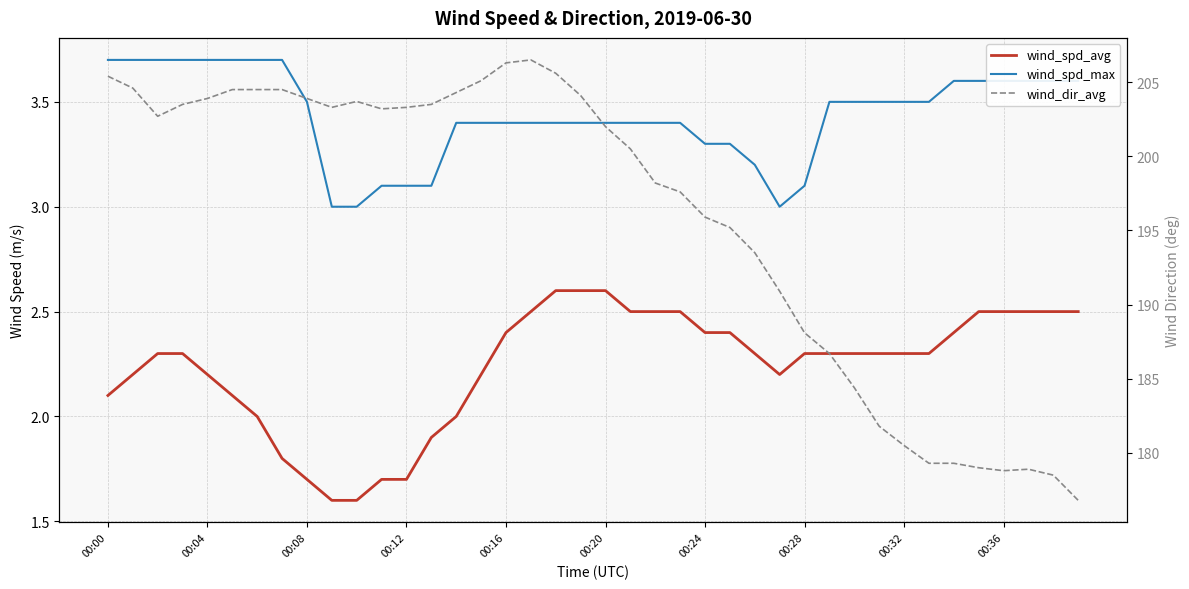

At which category does the chart reach its peak across all series?

17